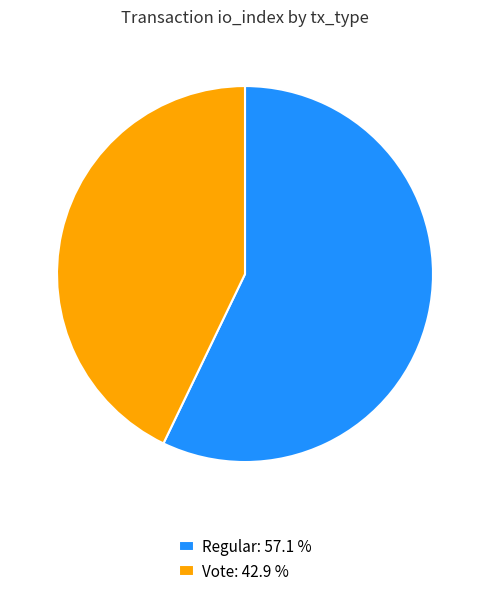

Combined, do Regular and Vote account for over 50%?

Yes